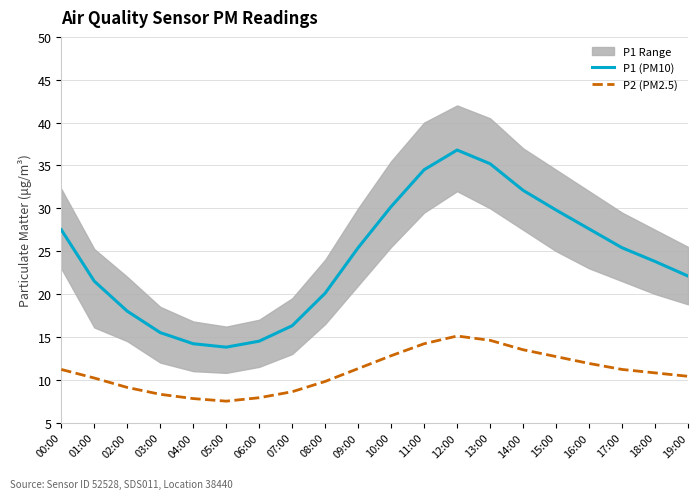

True or false: P2 (PM2.5) and P1 (PM10) cross at least once.

False